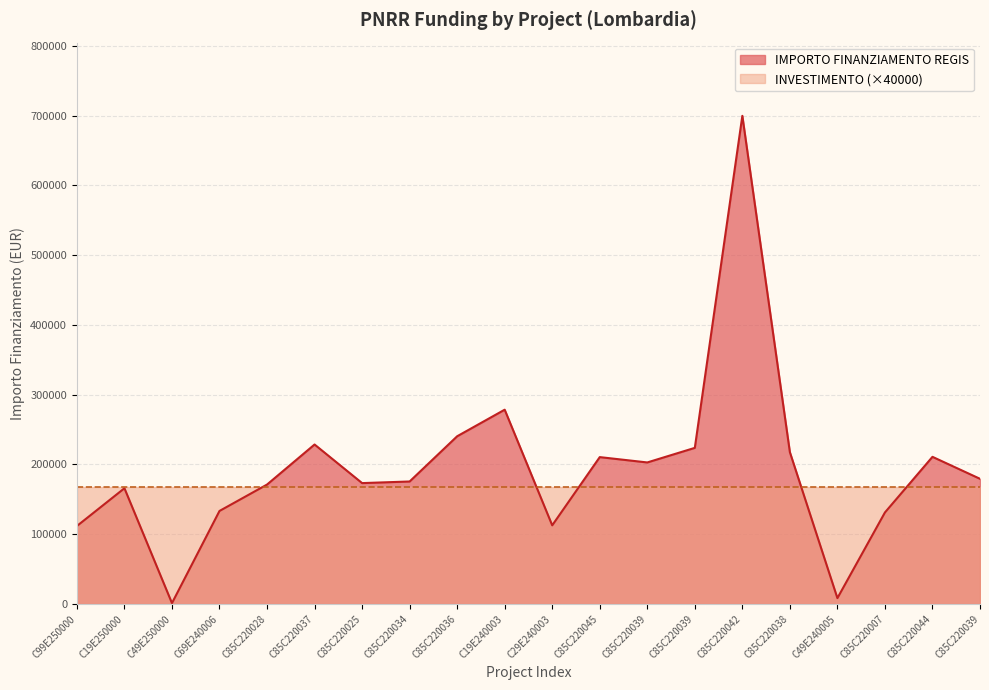

Is it true that the value at C49E240005 is 8377.6?

True